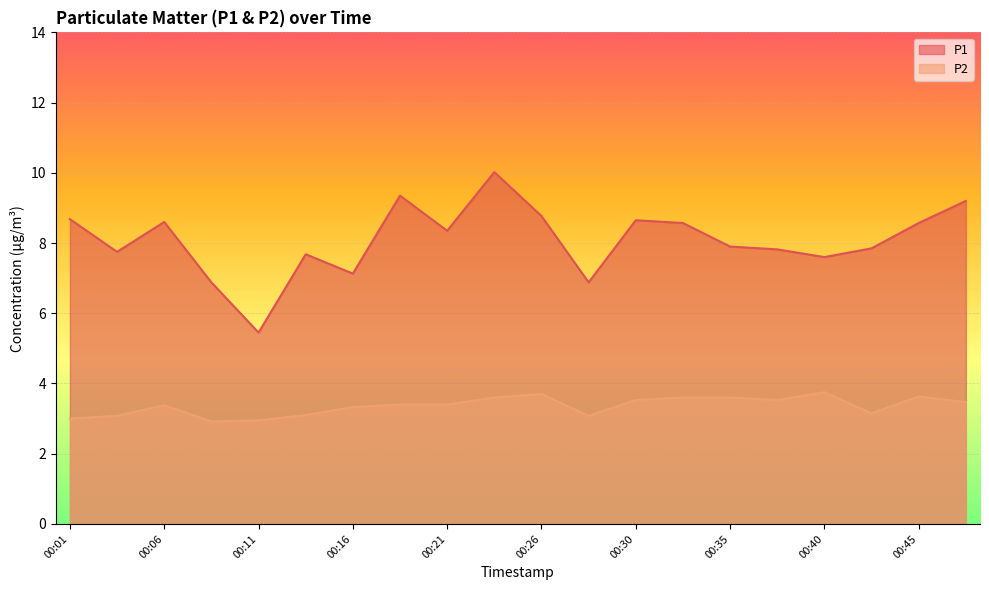

What is the value of the P1 point at the 5th from the left?

5.5